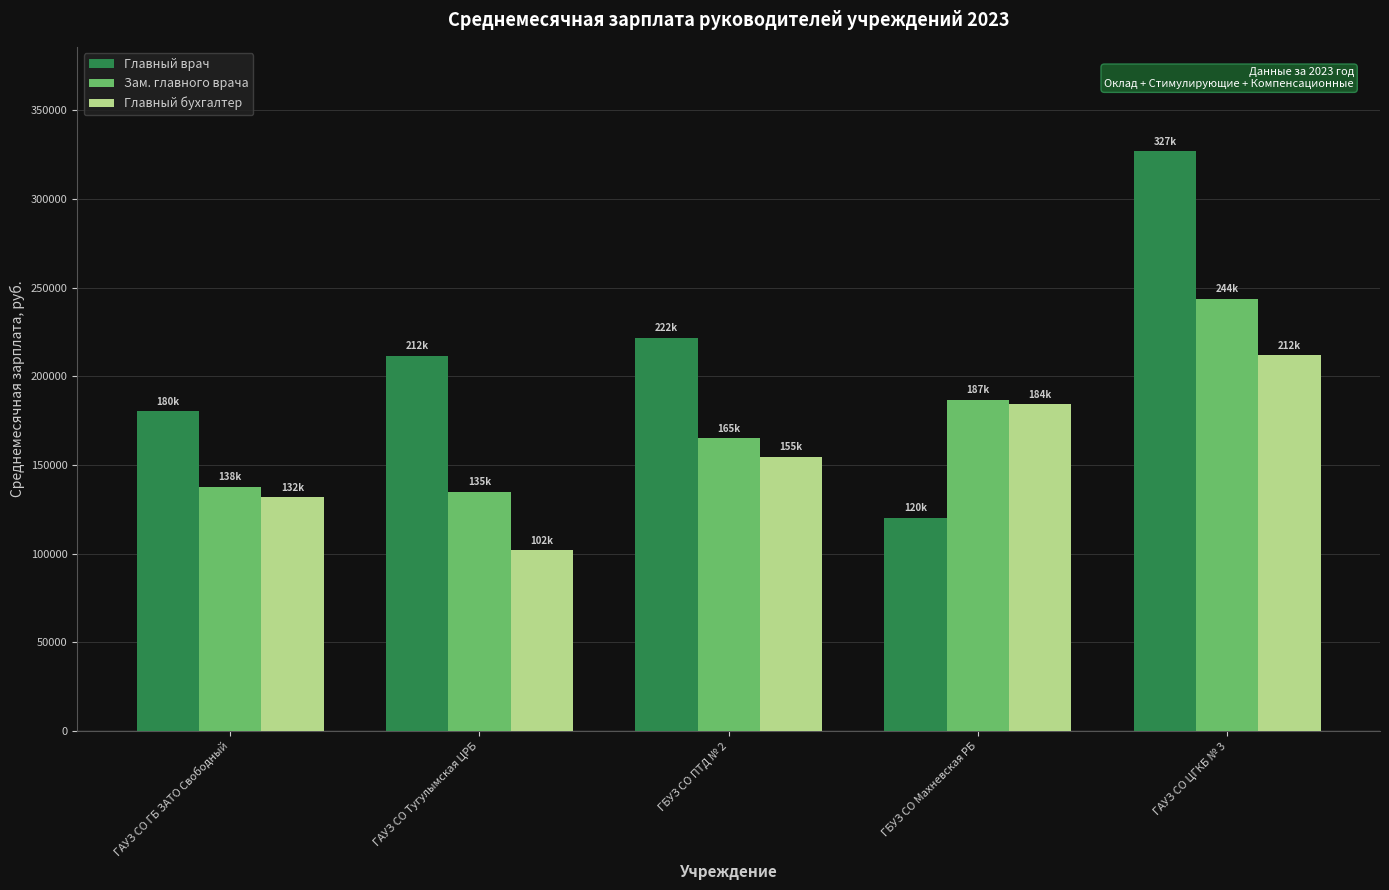

True or false: Главный врач has a value of 327024.9 at ГАУЗ СО ЦГКБ № 3.

True